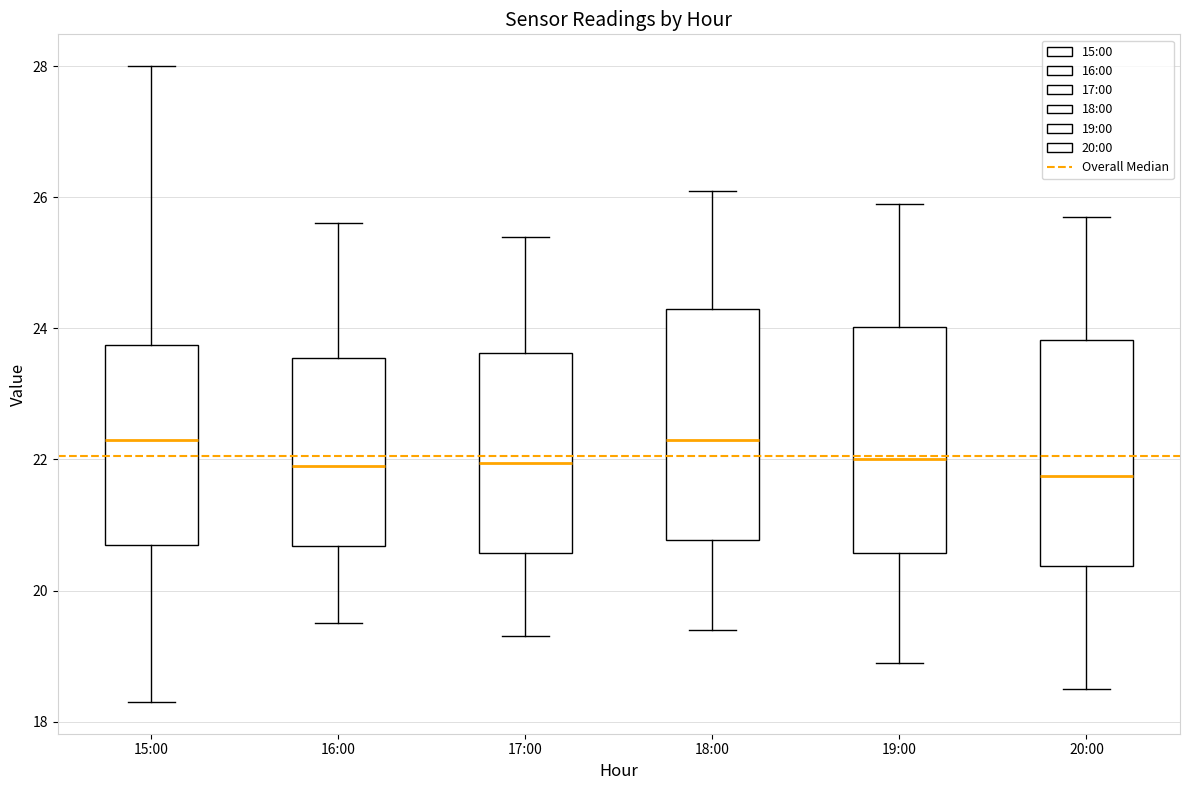

Reading left to right, read every box against the y-axis: the position of its median line, the range the box covers, and the ends of its whiskers. The values are not printed on the chart, so give them approximately, as read against the axis.

15:00: median 22.4, box 20.8 to 23.8, whiskers 18.4 to 28.0
16:00: median 22.0, box 20.6 to 23.6, whiskers 19.6 to 25.6
17:00: median 22.0, box 20.6 to 23.6, whiskers 19.4 to 25.4
18:00: median 22.4, box 20.8 to 24.4, whiskers 19.4 to 26.2
19:00: median 22.0, box 20.6 to 24.0, whiskers 19.0 to 26.0
20:00: median 21.8, box 20.4 to 23.8, whiskers 18.6 to 25.8